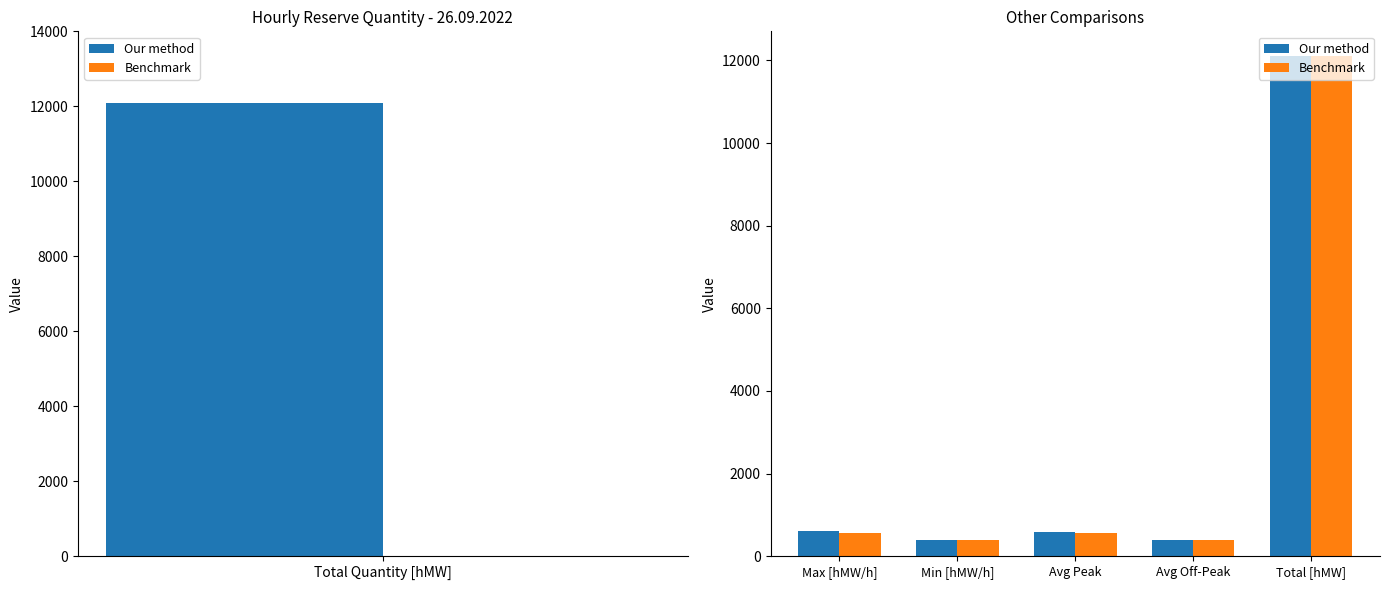

Rank the series by their average value, from highest to lowest.

Our method, Benchmark